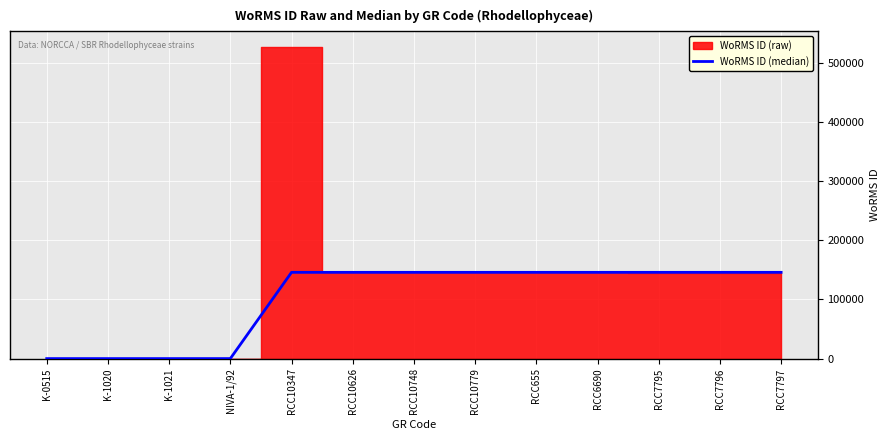

How many data points are less than 145790?

4